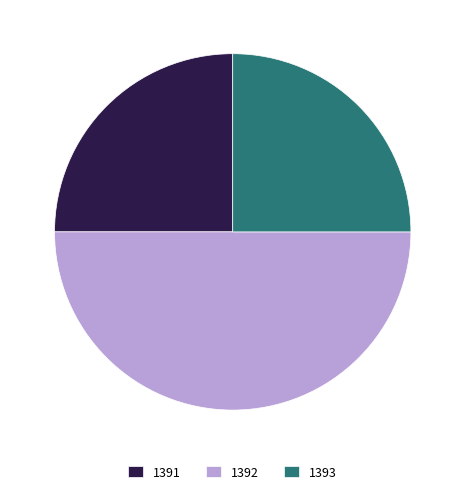

Is it true that 1392 is 62% of the pie?

False